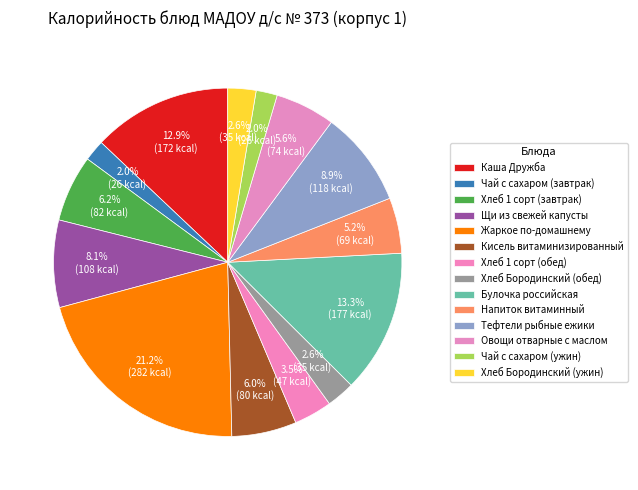

To the nearest percent, what portion does Хлеб 1 сорт (завтрак) represent?

6%